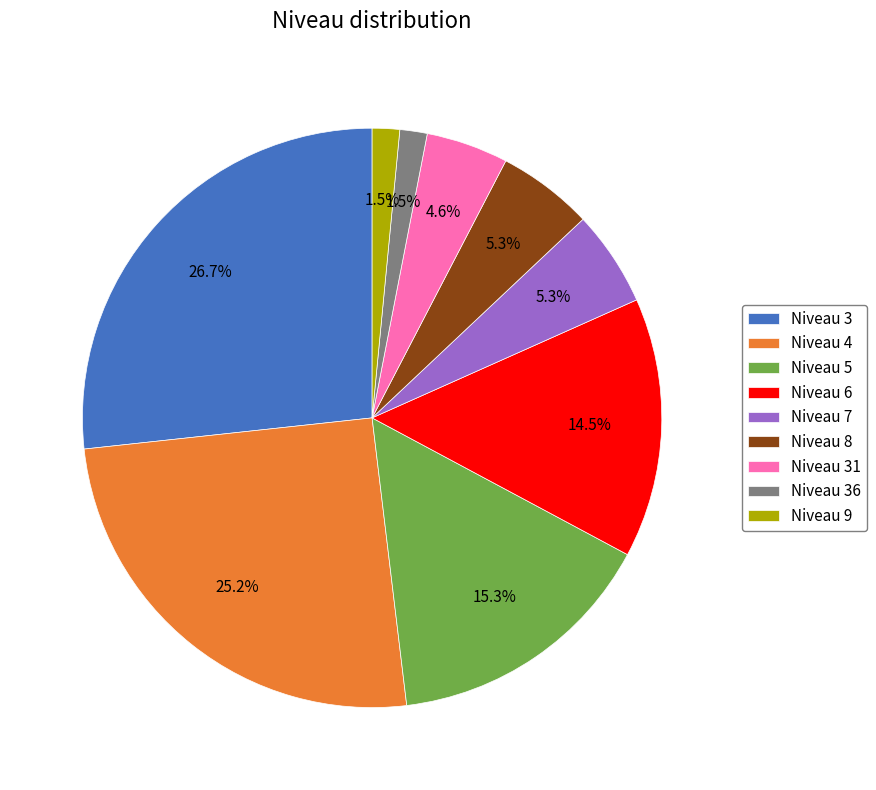

How many segments does this pie chart have?

9